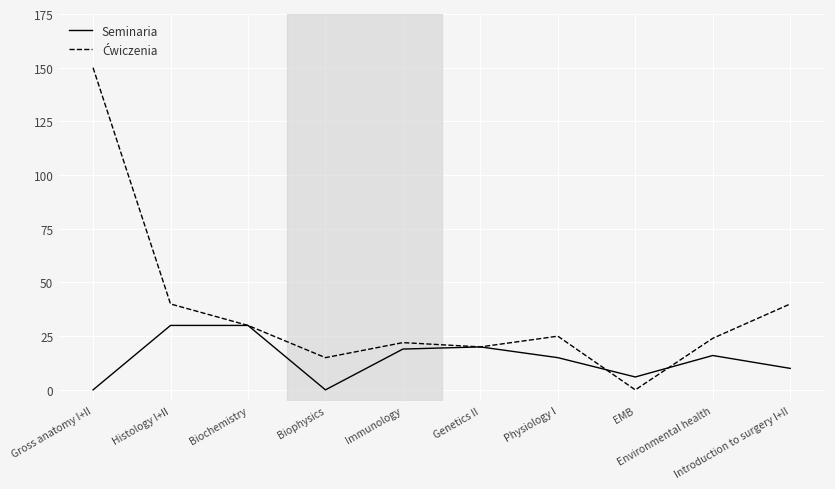

Reading left to right, list all the values displayed in this chart.

Seminaria: 0	30	30	0	19	20	15	6	16	10
Ćwiczenia: 150	40	30	15	22	20	25	0	24	40